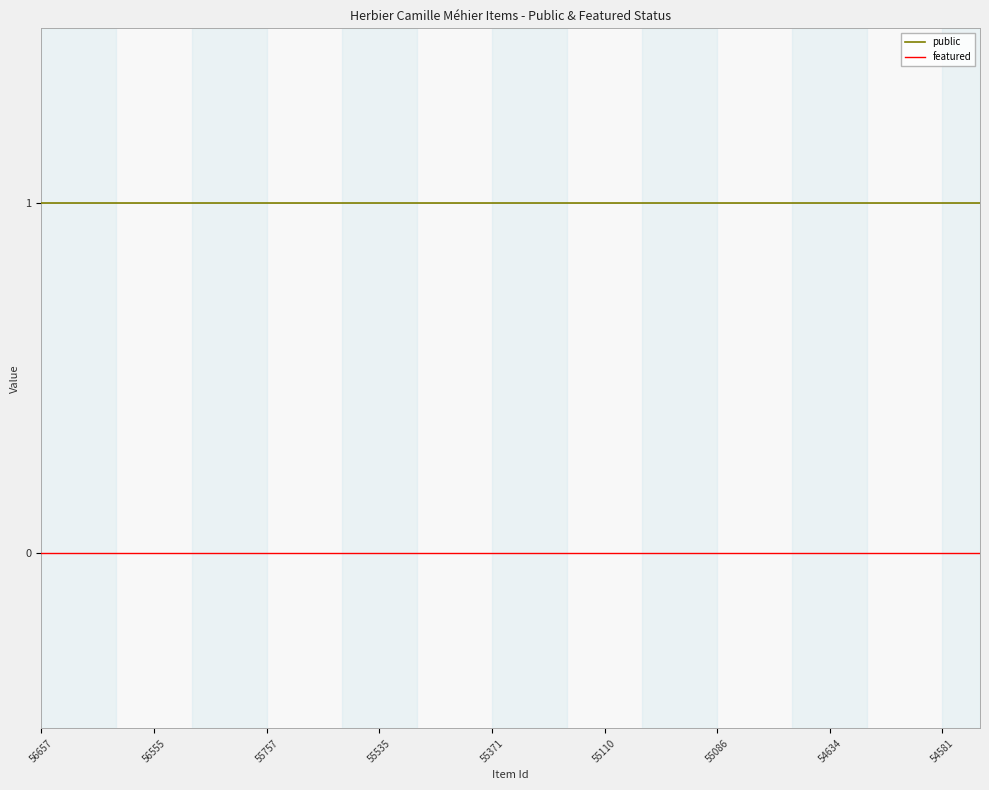

True or false: featured and public cross at least once.

False